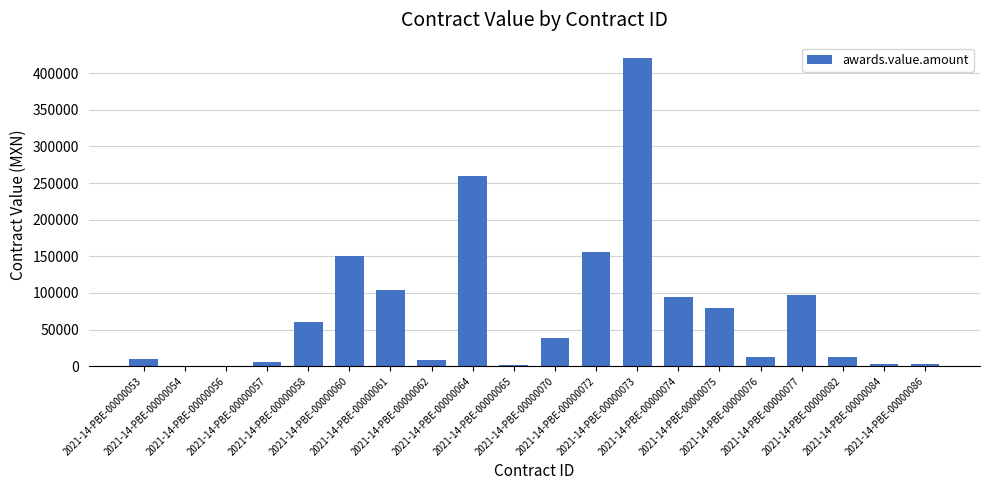

What is the sum of all values?

1517456.2